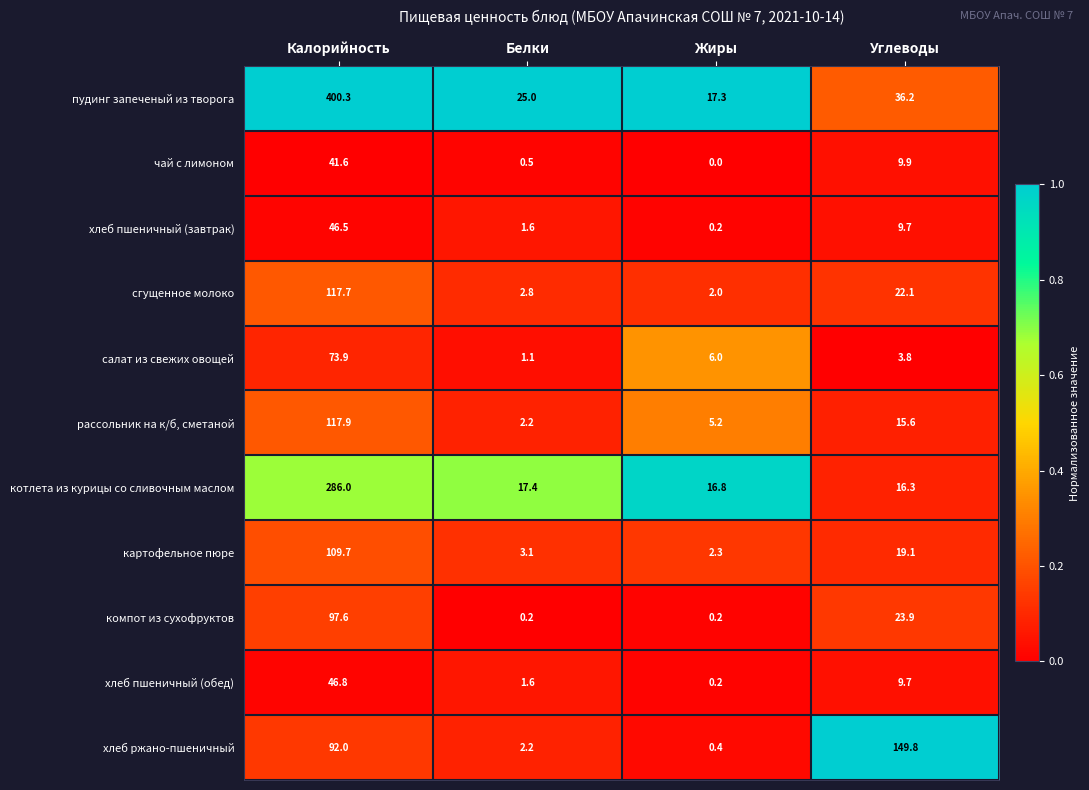

What is the greatest value displayed?

400.3